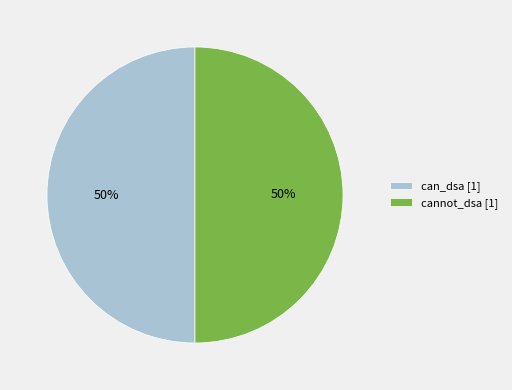

To the nearest percent, what is the average slice percentage?

50%